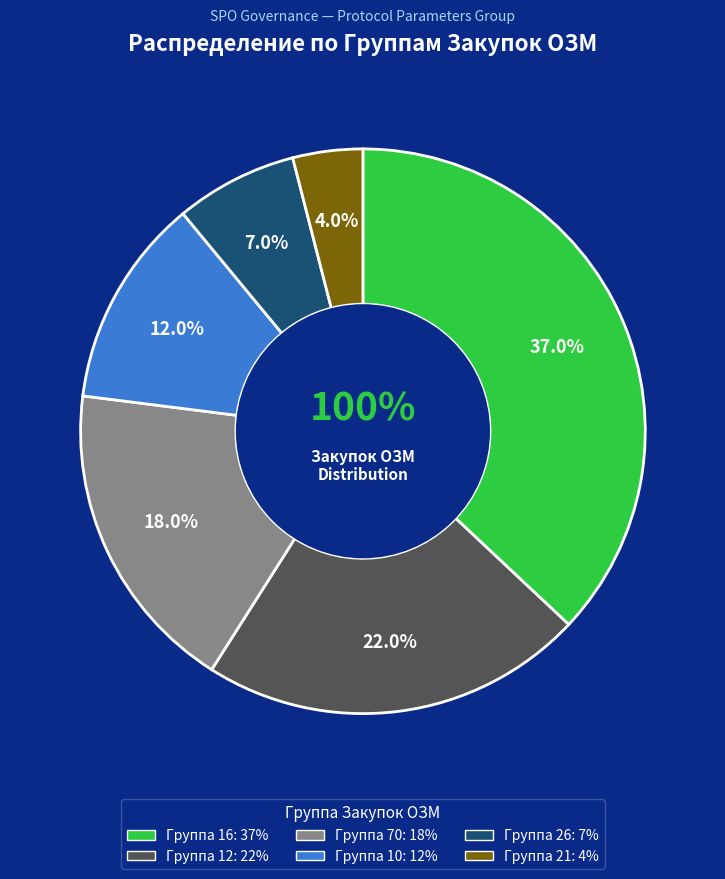

How much of the chart is everything except 70?

82.0%